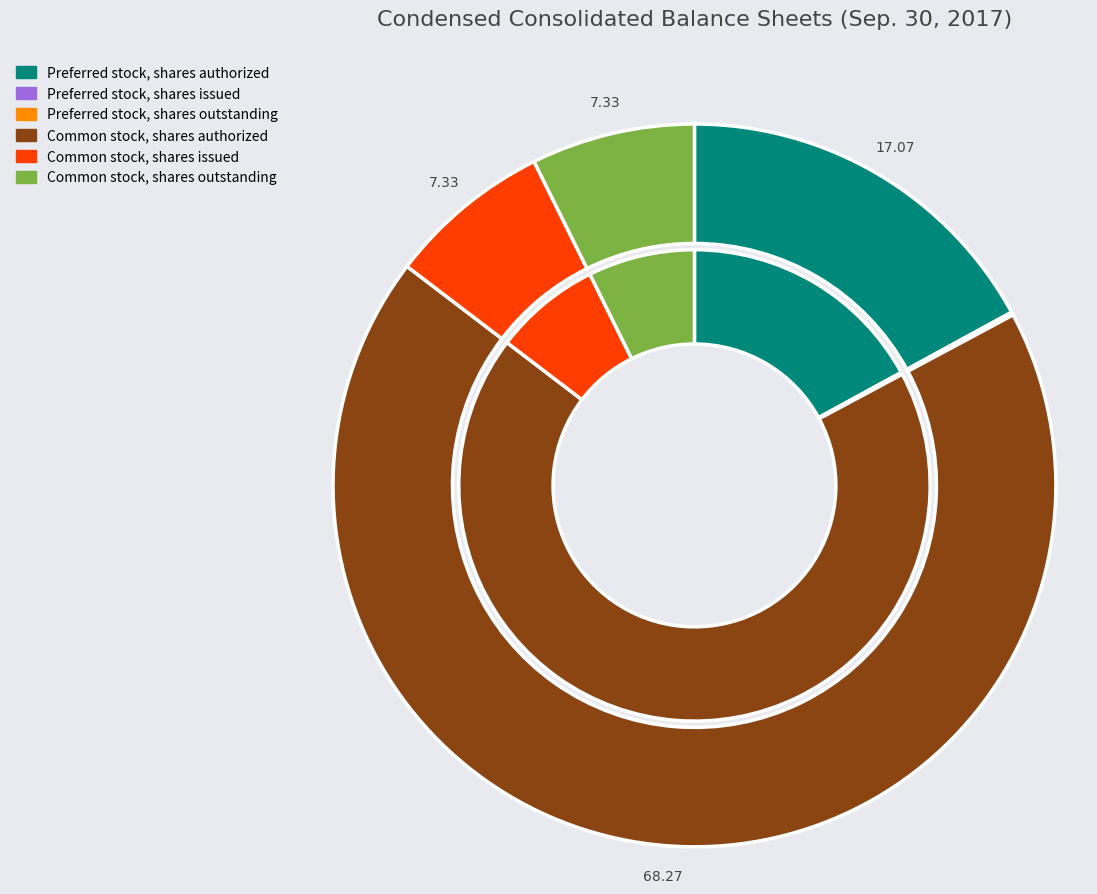

What is the majority slice?

Common stock, shares authorized